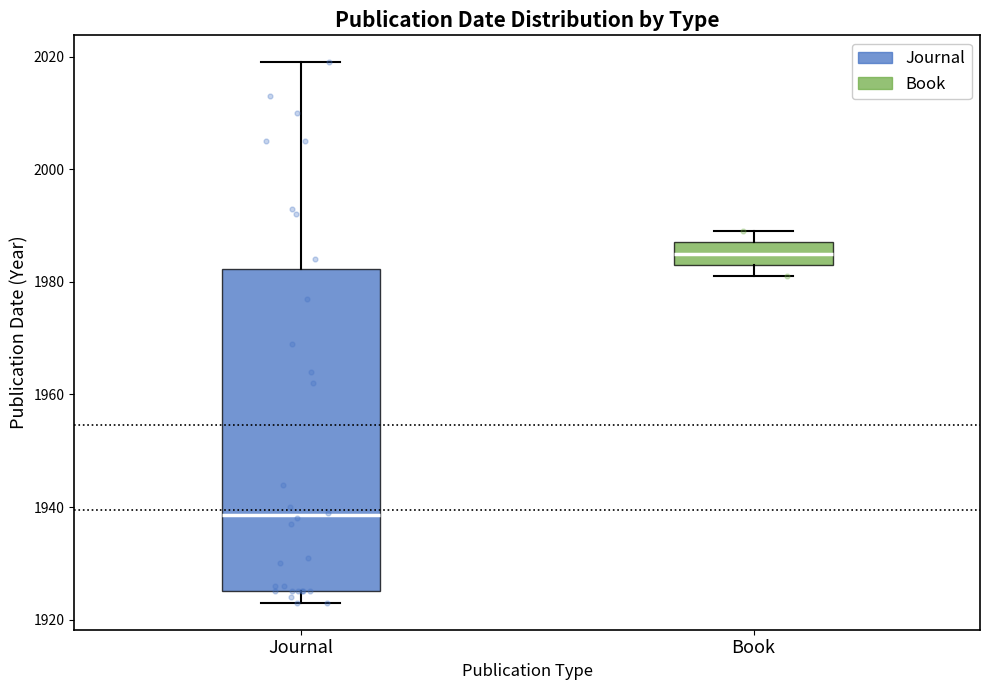

Comparing the boxes themselves (not the whiskers), which one is the tallest?

Journal